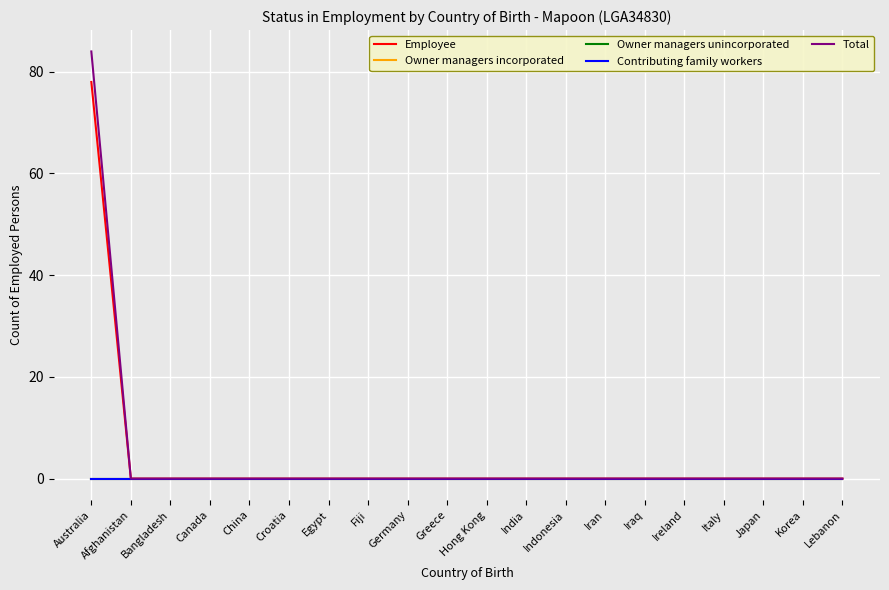

Does the chart have visible grid lines?

Yes